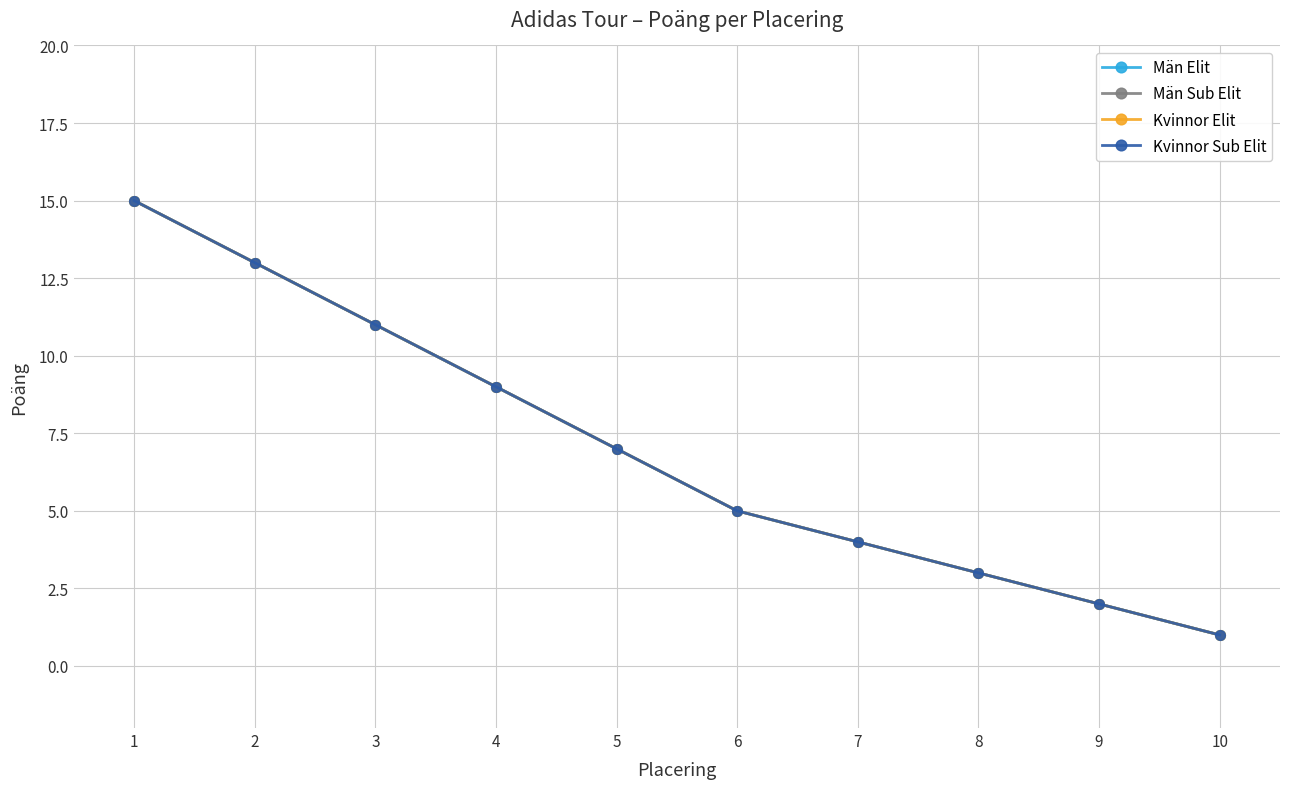

True or false: Män Sub Elit has a value of 3 at 4.

False